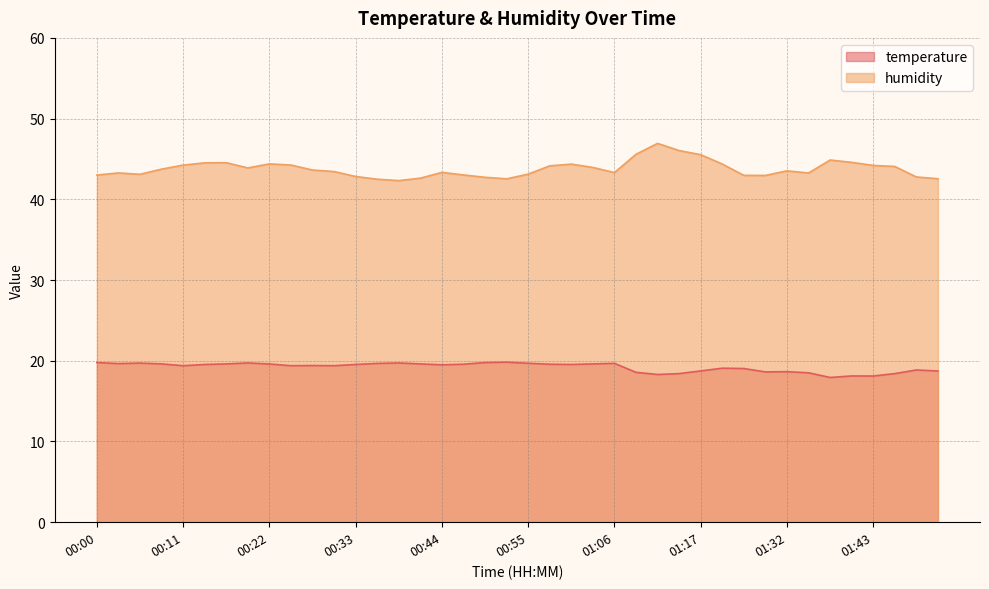

True or false: temperature and humidity cross at least once.

False